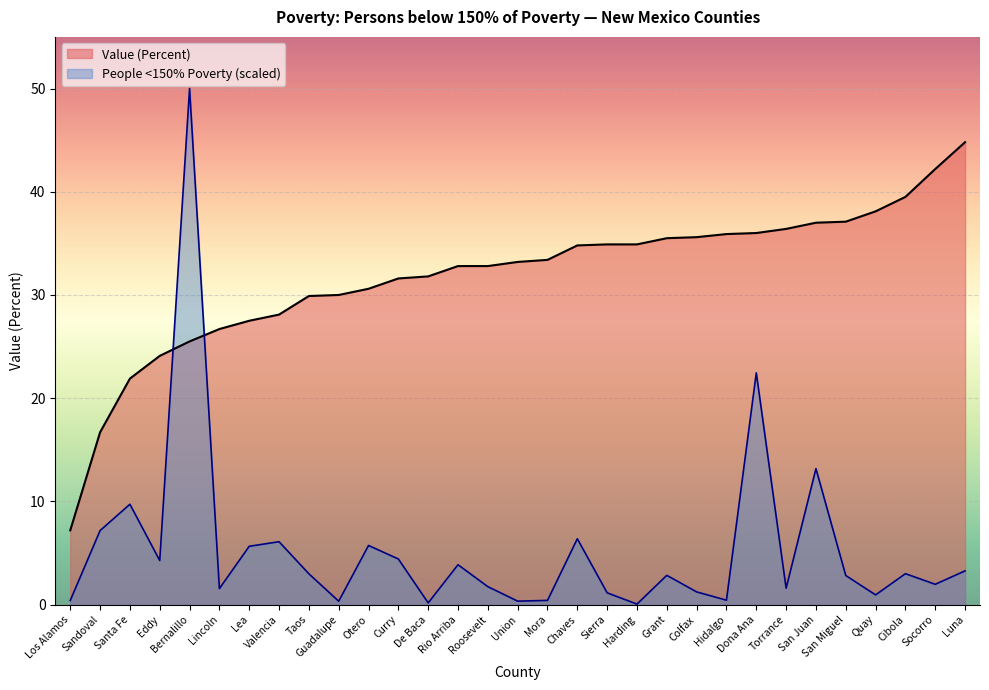

What is the difference between the maximum and minimum values in the People (<150% Of Poverty) series?

49.9